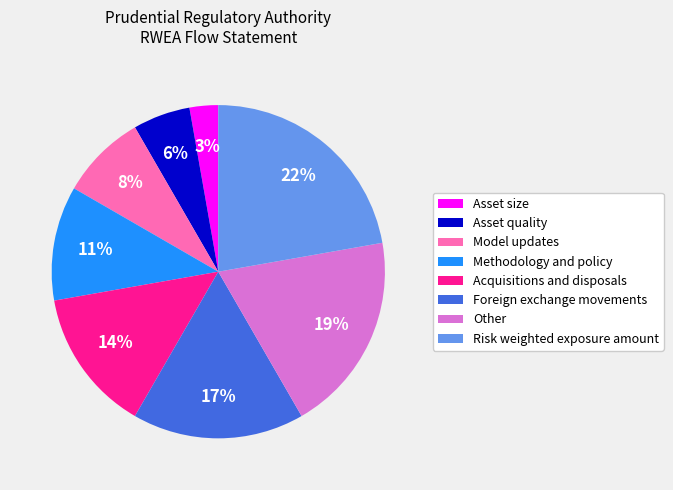

Is it true that Foreign exchange movements is 17% of the pie?

True